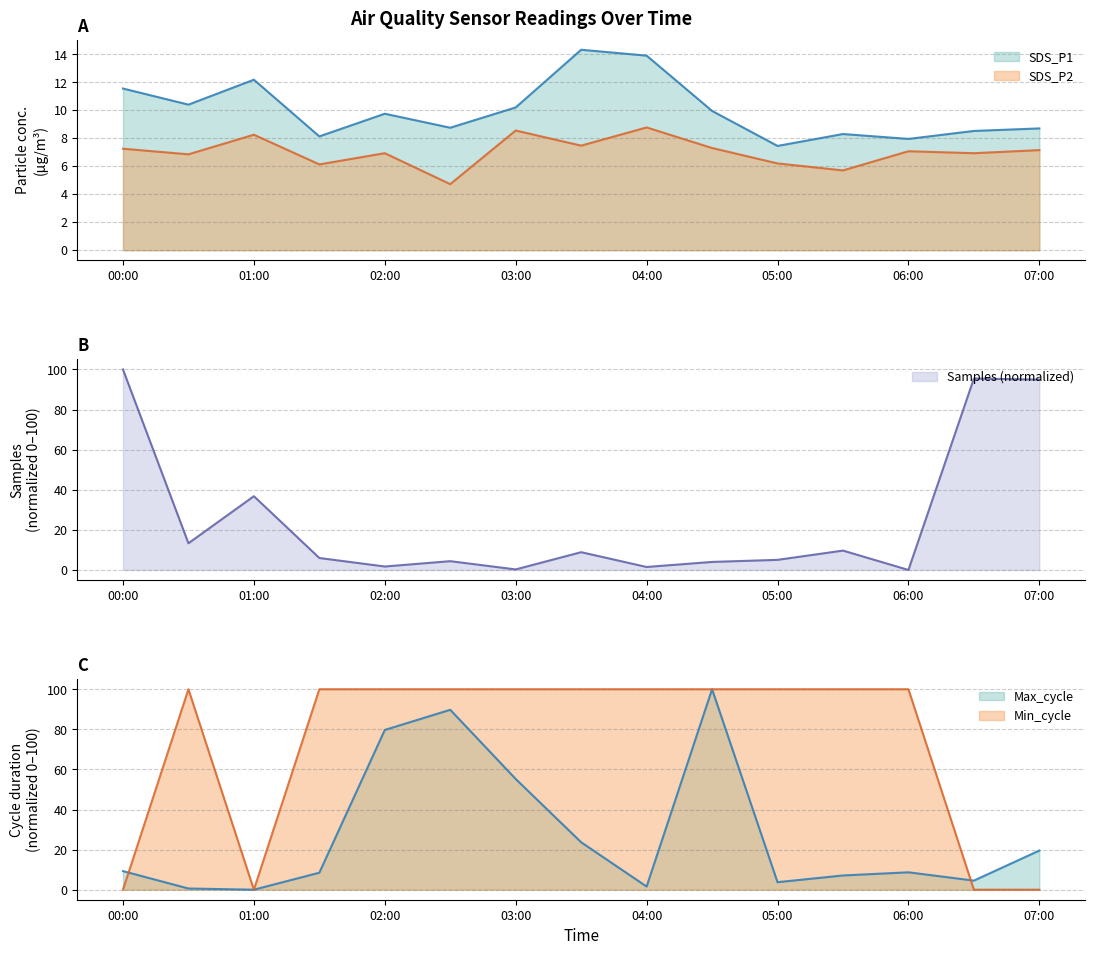

What is the difference between the maximum and minimum values in the SDS_P2 series?

4.0